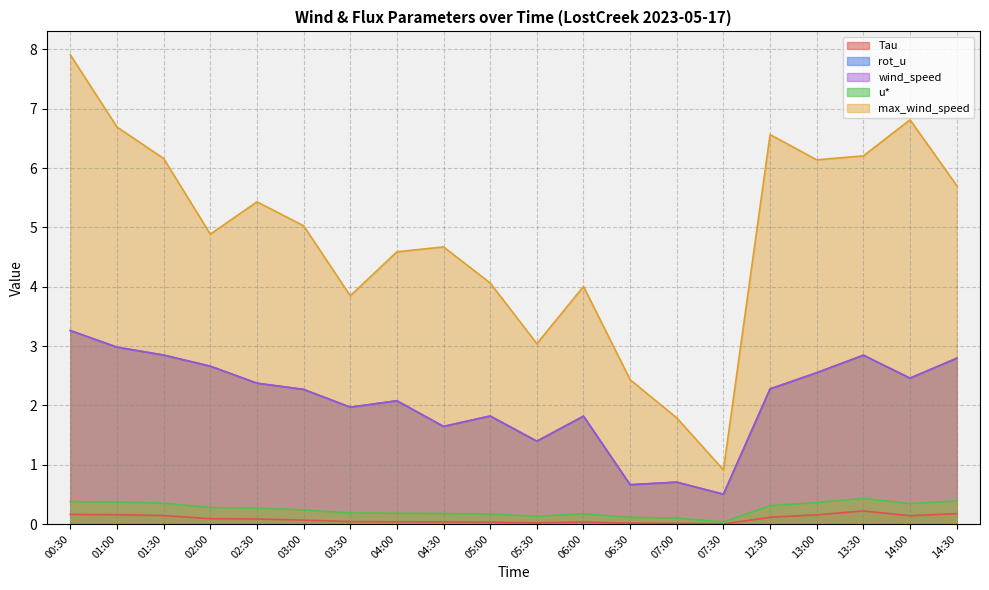

Count the number of data series in this chart.

5